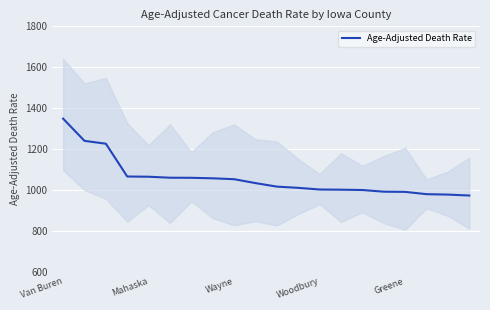

The value of Age-Adjusted Death Rate at Mahaska is 1064.4. True or false?

True